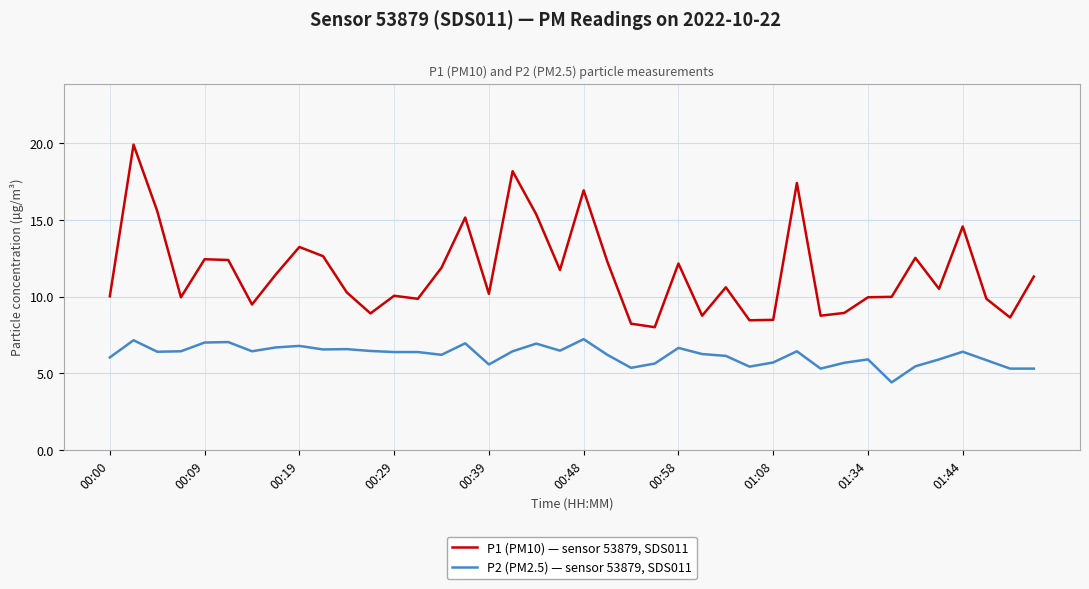

Which series has the largest range (max minus min)?

P1 (PM10) — sensor 53879, SDS011